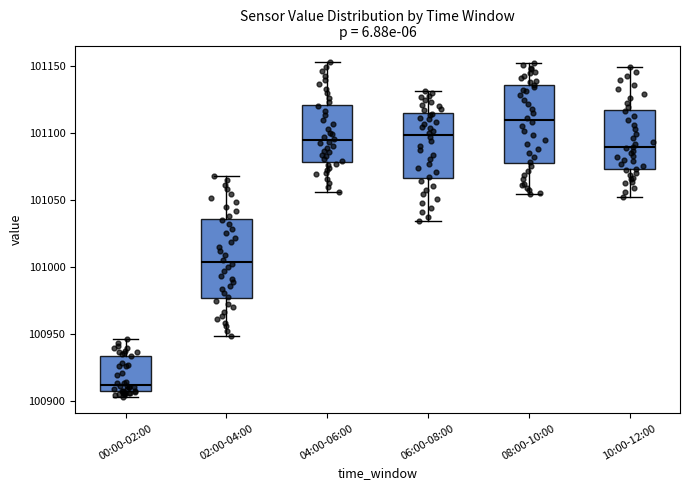

Reading left to right, read every box against the y-axis: the position of its median line, the range the box covers, and the ends of its whiskers. The values are not printed on the chart, so give them approximately, as read against the axis.

00:00-02:00: median 100910, box 100905 to 100935, whiskers 100905 (just below the box's lower edge) to 100945
02:00-04:00: median 101005, box 100975 to 101035, whiskers 100950 to 101070
04:00-06:00: median 101095, box 101080 to 101120, whiskers 101055 to 101155
06:00-08:00: median 101100, box 101065 to 101115, whiskers 101035 to 101130
08:00-10:00: median 101110, box 101080 to 101135, whiskers 101055 to 101150
10:00-12:00: median 101090, box 101075 to 101115, whiskers 101050 to 101150